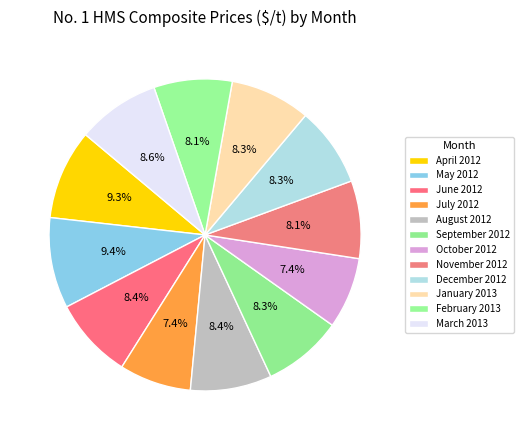

How many segments does this pie chart have?

12